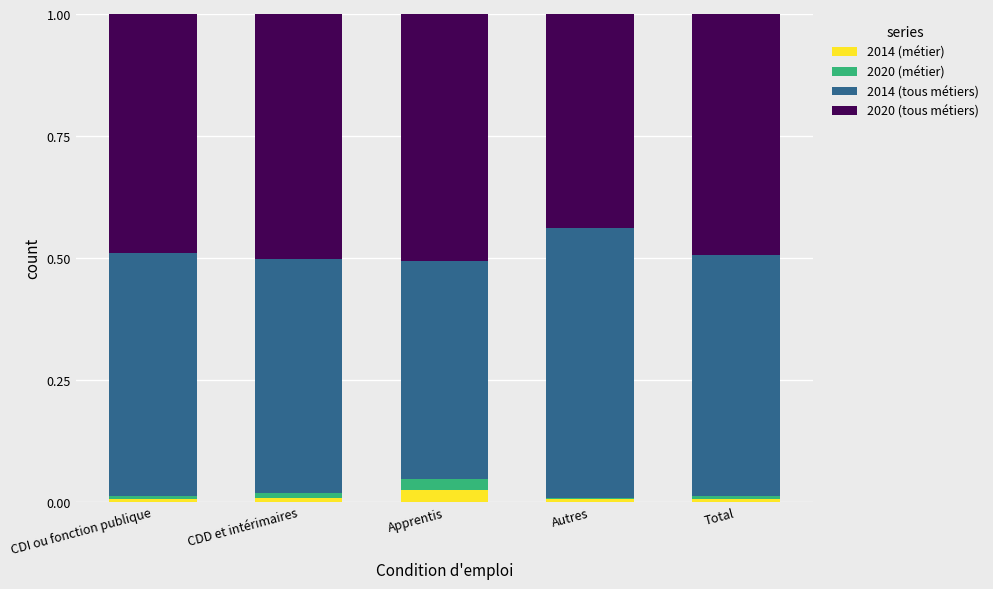

True or false: 2014 (métier) has a value of 0.0 at Autres.

True